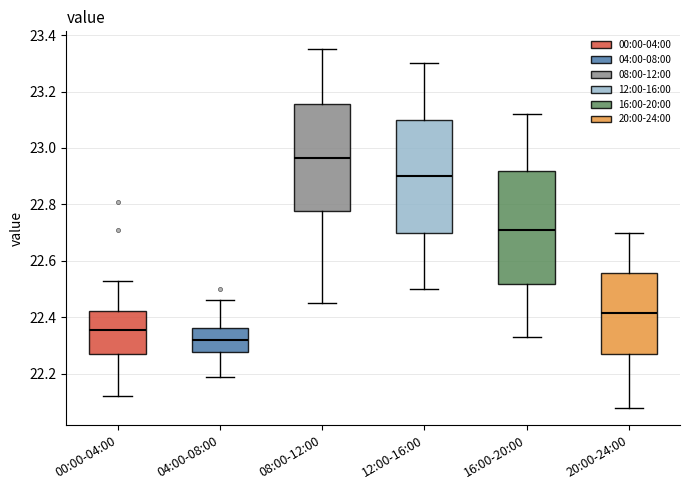

Where does the upper whisker of the box for 08:00-12:00 end on the y-axis? The values are not printed on the chart, so give them approximately, as read against the axis.

23.36